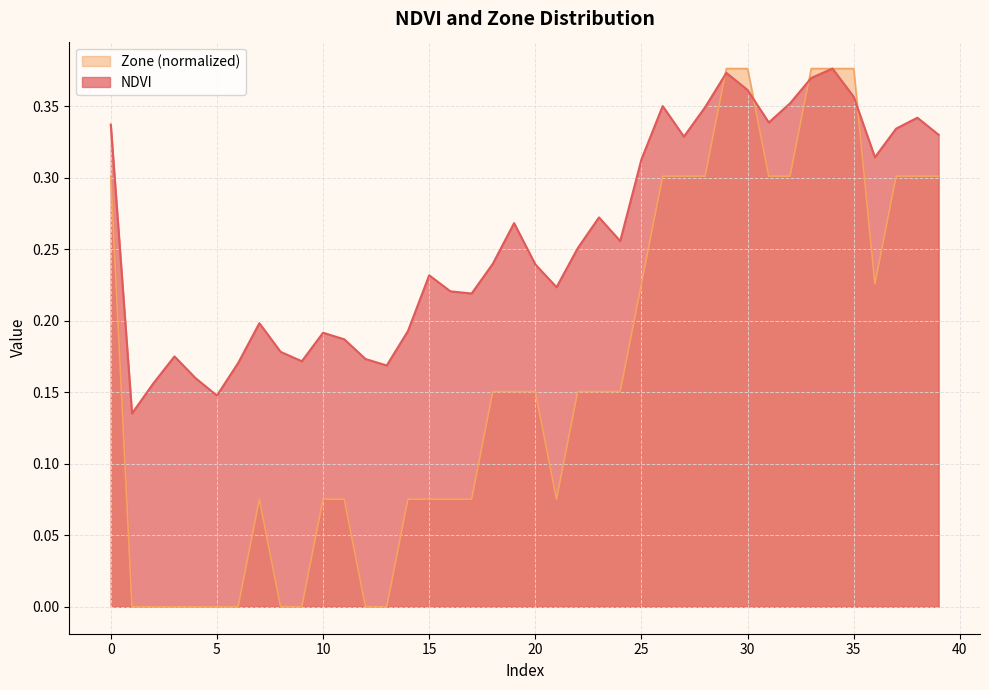

Which series has the largest total across all categories?

NDVI